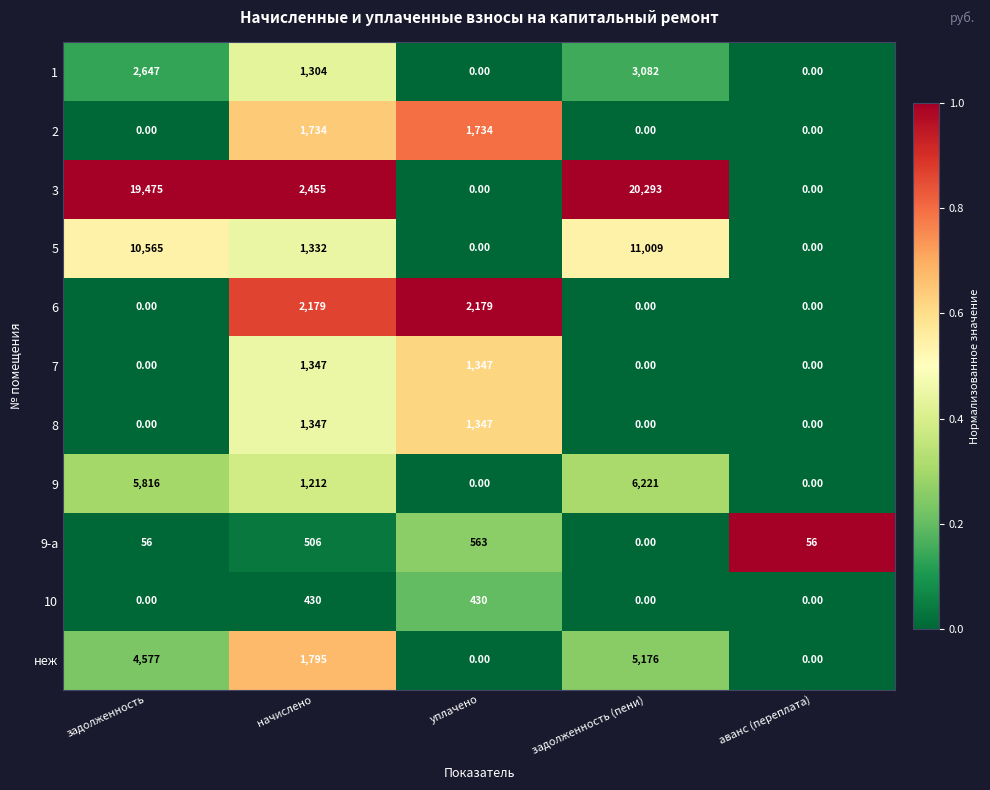

What is the difference between the second highest and minimum values in the 9-а series?

506